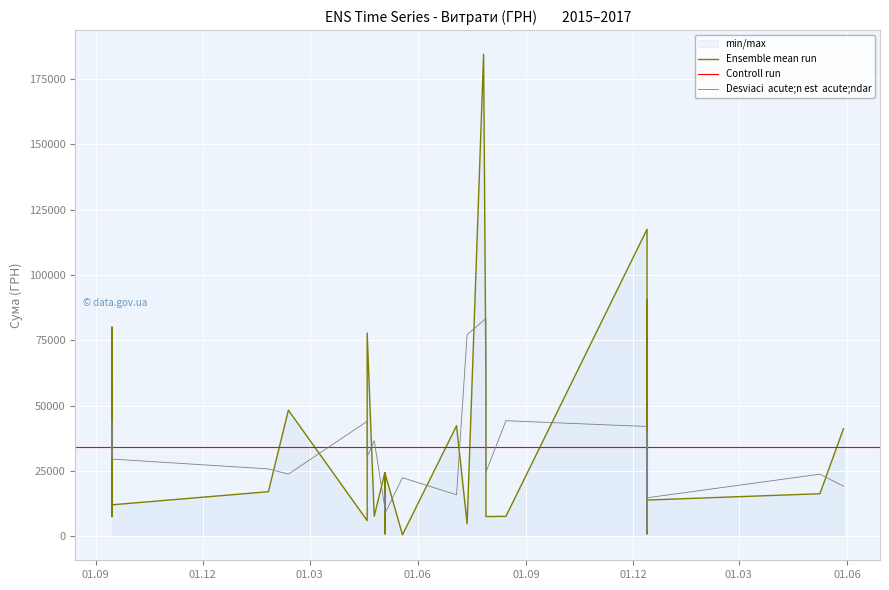

True or false: the data shows 270616.8 at 27.07.2016.

False